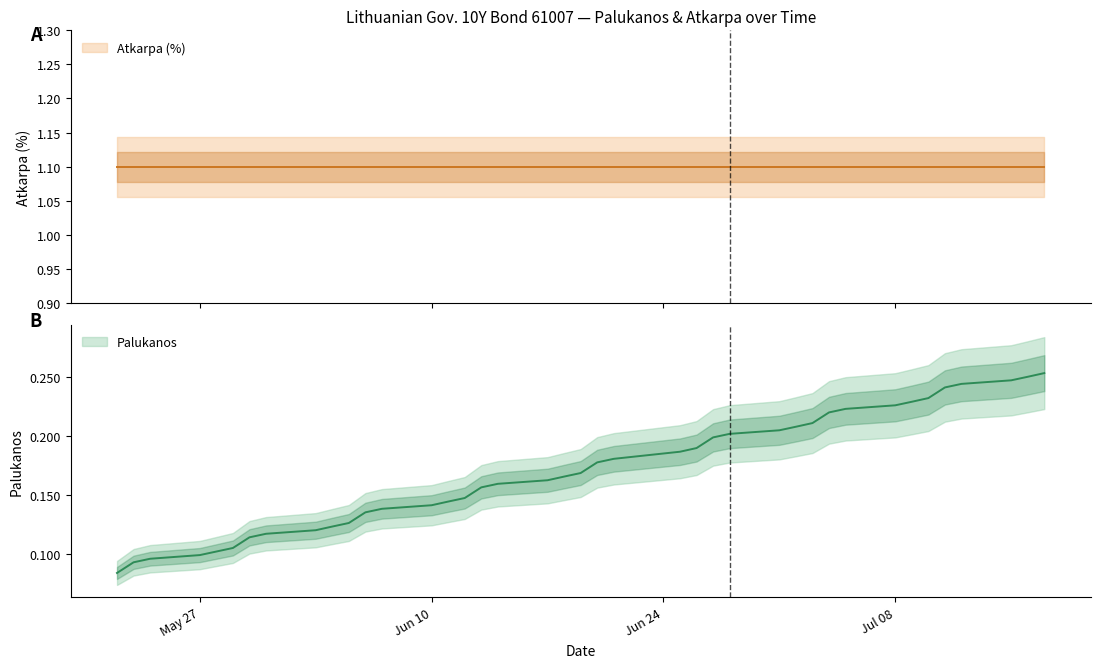

What is the sum of all values?

6.8